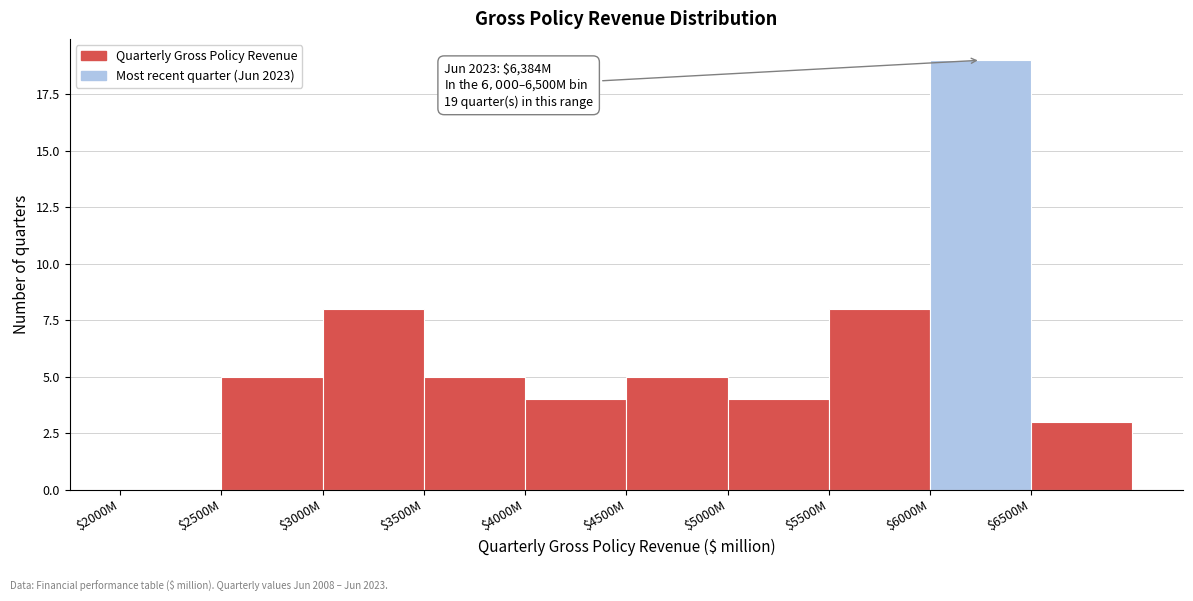

At which category does the chart reach its peak across all series?

$6000M